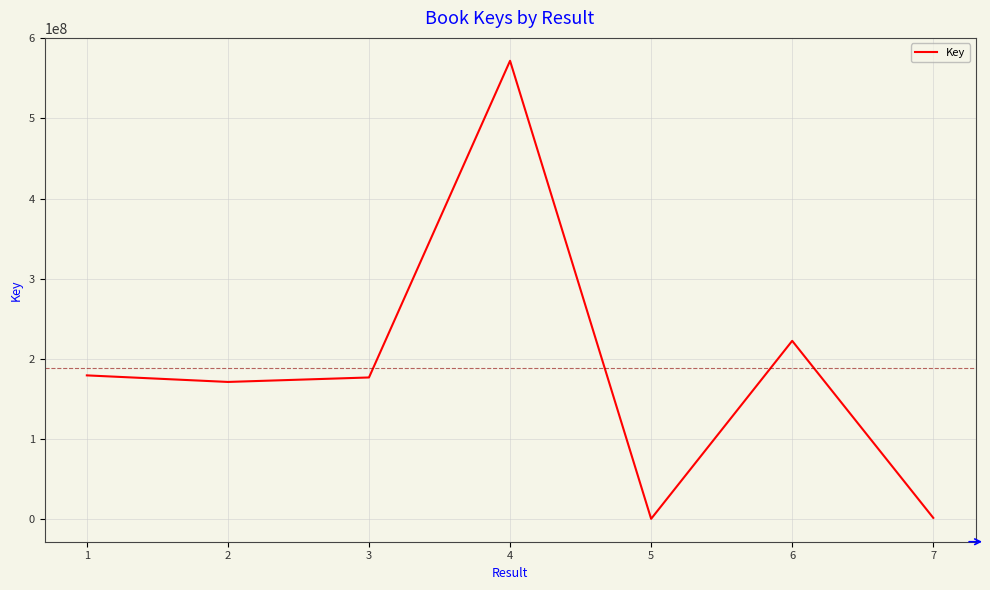

What is the ratio of the value at 4 to the value at 2?

3.3